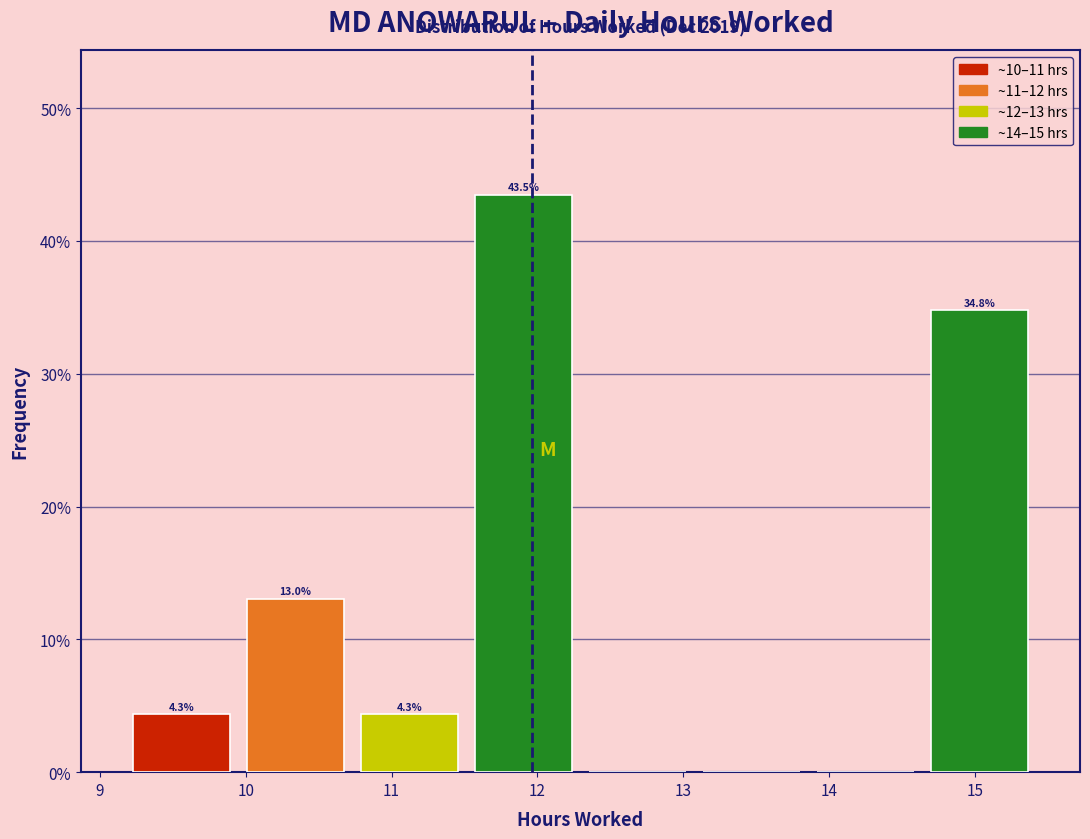

Which range on the x-axis has the tallest bar?

11.5 to 12.3